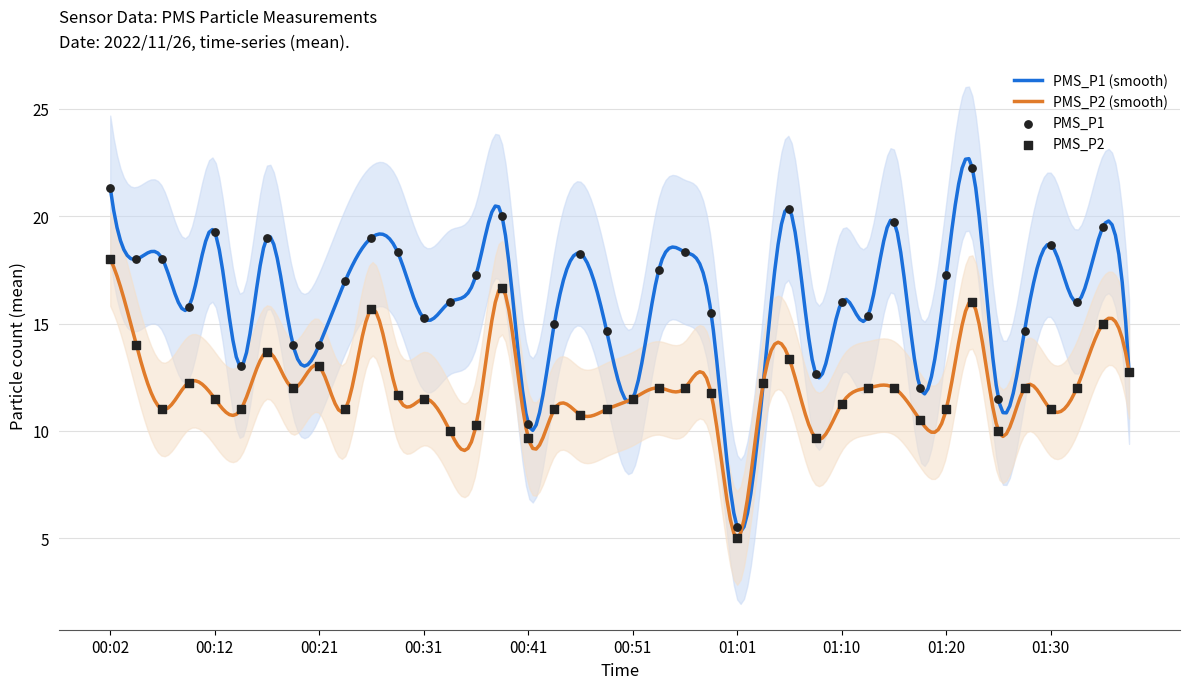

Which series has the largest total across all categories?

PMS_P1